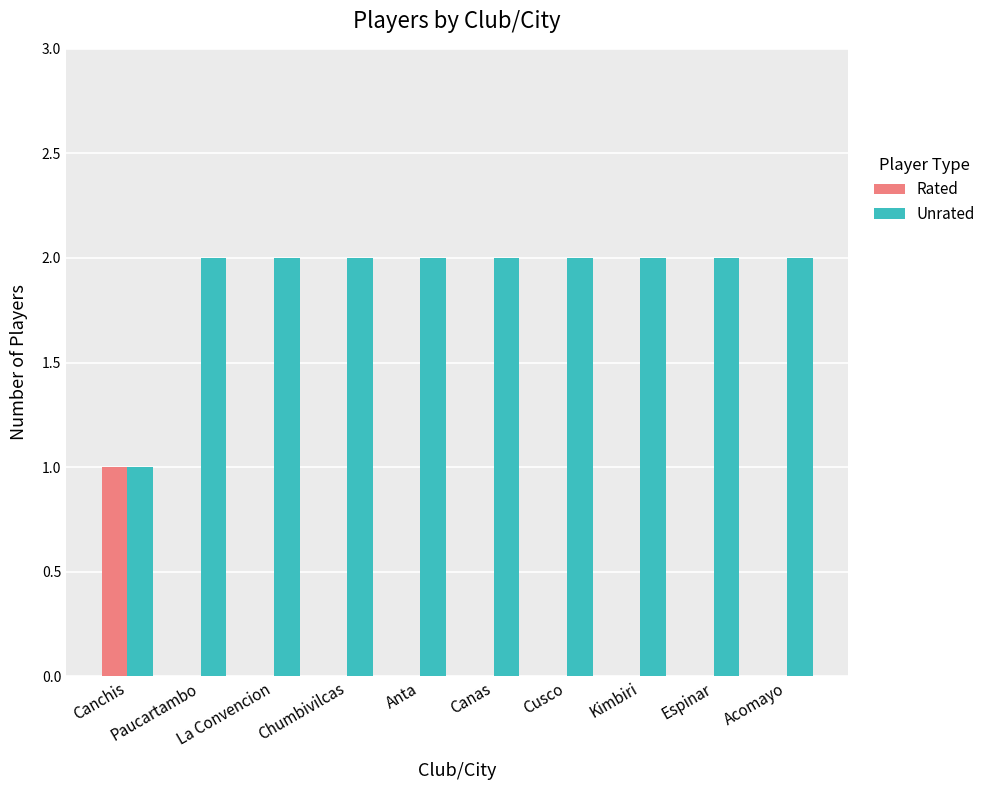

How many groups of bars are there?

10